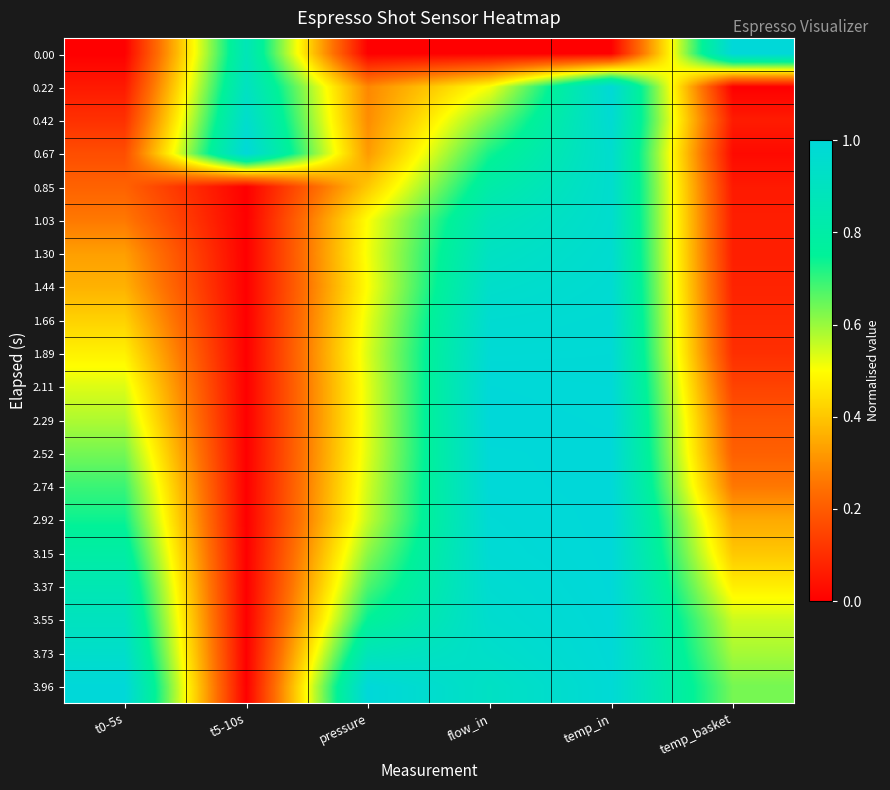

Reading left to right, list all the values displayed in this chart.

0.00: t0-5s=0.0	t5-10s=0.9	pressure=0.0	flow_in=0.0	temp_in=0.0	temp_basket=1.0
0.22: t0-5s=0.1	t5-10s=0.9	pressure=0.3	flow_in=0.5	temp_in=1.0	temp_basket=0.0
0.42: t0-5s=0.1	t5-10s=1.0	pressure=0.3	flow_in=0.6	temp_in=1.0	temp_basket=0.1
0.67: t0-5s=0.2	t5-10s=1.0	pressure=0.3	flow_in=0.7	temp_in=1.0	temp_basket=0.0
0.85: t0-5s=0.2	t5-10s=0.0	pressure=0.4	flow_in=0.8	temp_in=1.0	temp_basket=0.1
1.03: t0-5s=0.3	t5-10s=0.0	pressure=0.5	flow_in=0.9	temp_in=1.0	temp_basket=0.1
1.30: t0-5s=0.3	t5-10s=0.0	pressure=0.5	flow_in=0.9	temp_in=1.0	temp_basket=0.1
1.44: t0-5s=0.4	t5-10s=0.0	pressure=0.5	flow_in=0.9	temp_in=1.0	temp_basket=0.1
1.66: t0-5s=0.4	t5-10s=0.0	pressure=0.5	flow_in=1.0	temp_in=1.0	temp_basket=0.1
1.89: t0-5s=0.5	t5-10s=0.0	pressure=0.5	flow_in=1.0	temp_in=1.0	temp_basket=0.1
2.11: t0-5s=0.5	t5-10s=0.0	pressure=0.5	flow_in=1.0	temp_in=1.0	temp_basket=0.1
2.29: t0-5s=0.6	t5-10s=0.0	pressure=0.5	flow_in=1.0	temp_in=1.0	temp_basket=0.2
2.52: t0-5s=0.6	t5-10s=0.0	pressure=0.5	flow_in=1.0	temp_in=1.0	temp_basket=0.2
2.74: t0-5s=0.7	t5-10s=0.0	pressure=0.5	flow_in=1.0	temp_in=1.0	temp_basket=0.3
2.92: t0-5s=0.7	t5-10s=0.0	pressure=0.6	flow_in=1.0	temp_in=1.0	temp_basket=0.3
3.15: t0-5s=0.8	t5-10s=0.0	pressure=0.6	flow_in=1.0	temp_in=1.0	temp_basket=0.4
3.37: t0-5s=0.9	t5-10s=0.0	pressure=0.7	flow_in=1.0	temp_in=1.0	temp_basket=0.5
3.55: t0-5s=0.9	t5-10s=0.0	pressure=0.8	flow_in=1.0	temp_in=1.0	temp_basket=0.6
3.73: t0-5s=0.9	t5-10s=0.0	pressure=0.9	flow_in=0.9	temp_in=1.0	temp_basket=0.6
3.96: t0-5s=1.0	t5-10s=0.0	pressure=1.0	flow_in=0.9	temp_in=1.0	temp_basket=0.6